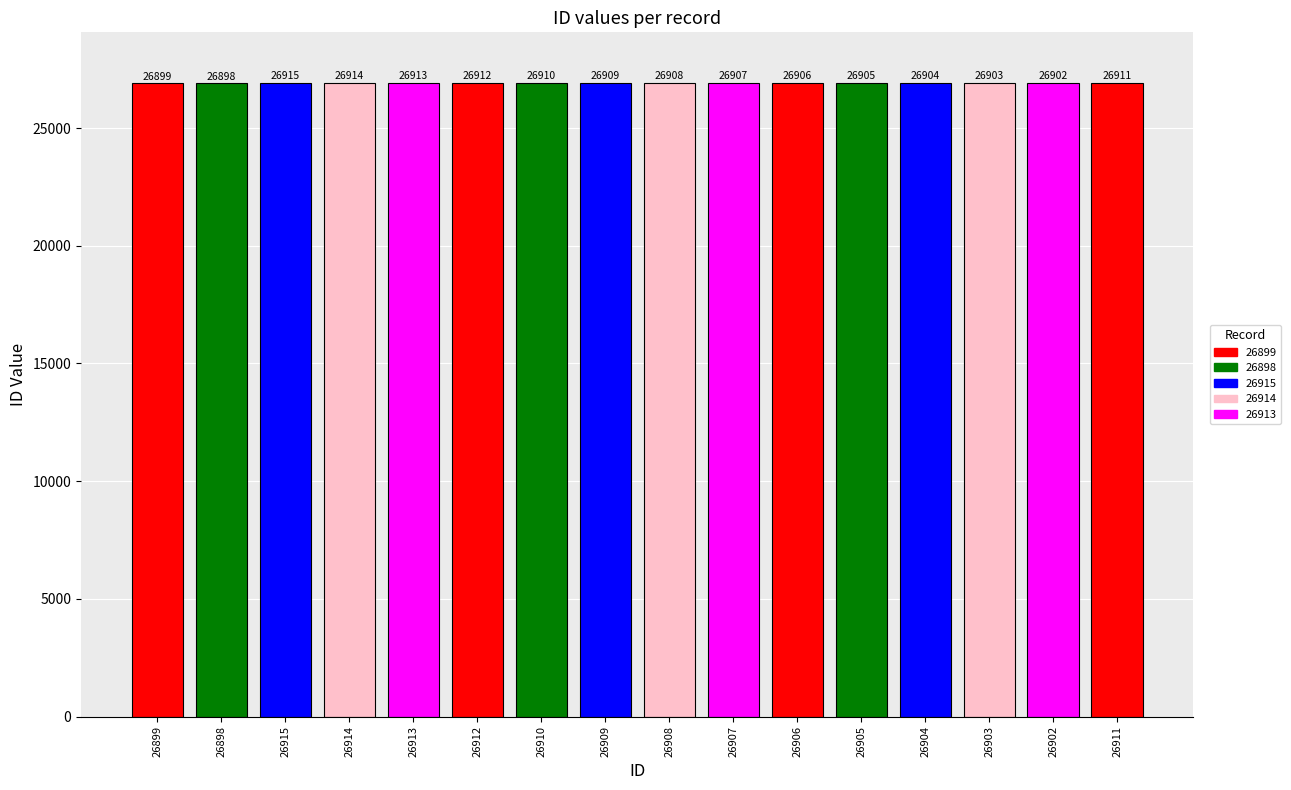

At which label is the value closest to 26906?

26906